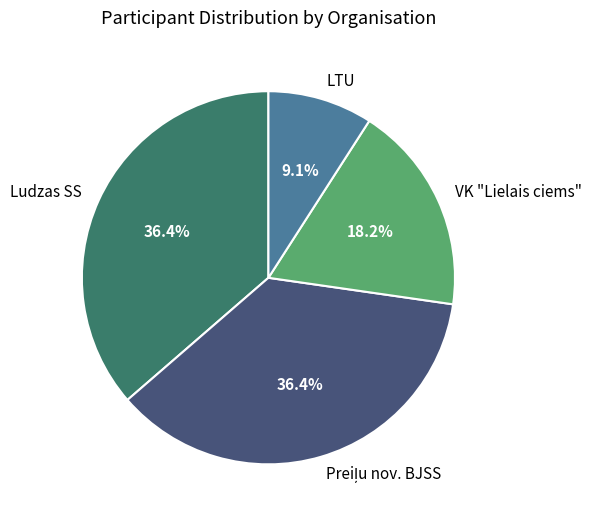

Count the number of slices in the pie.

4